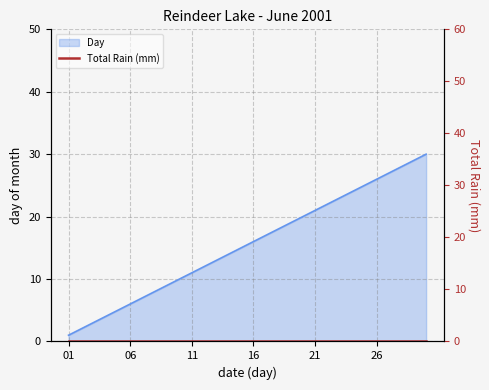

What is the greatest value displayed?

30